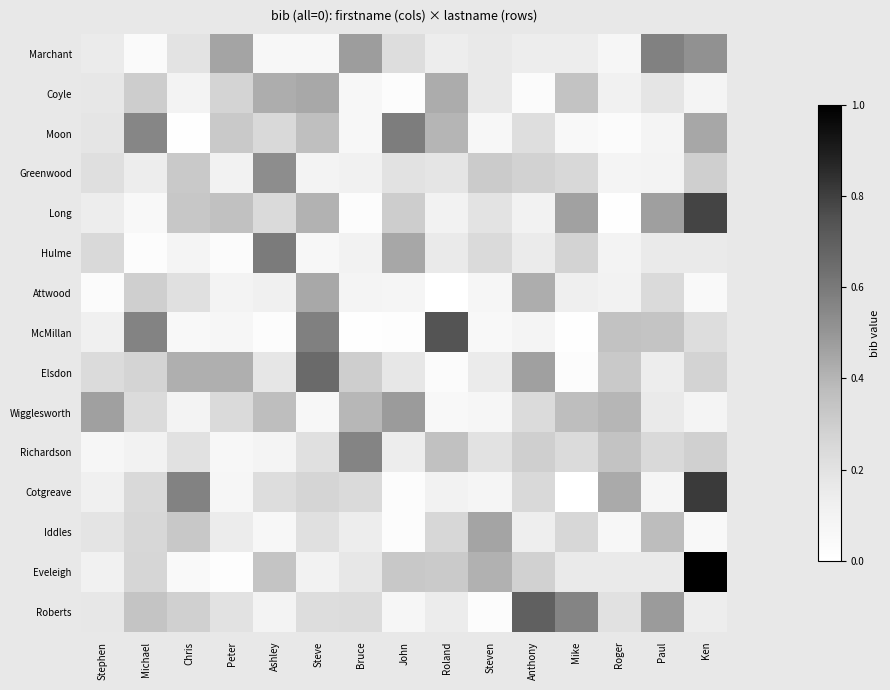

At which category does the chart reach its minimum across all series?

Roland